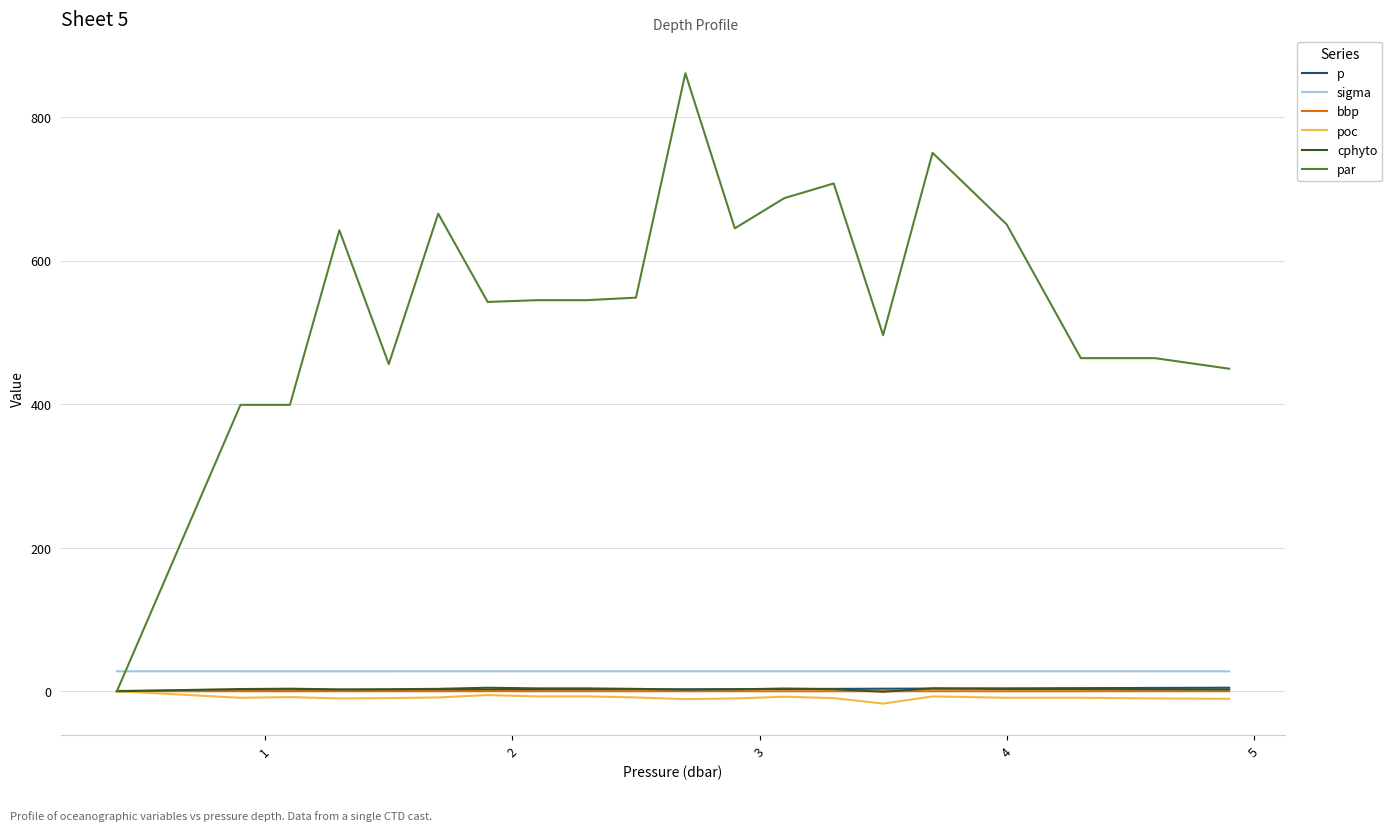

How many intersections are there between par and sigma?

1